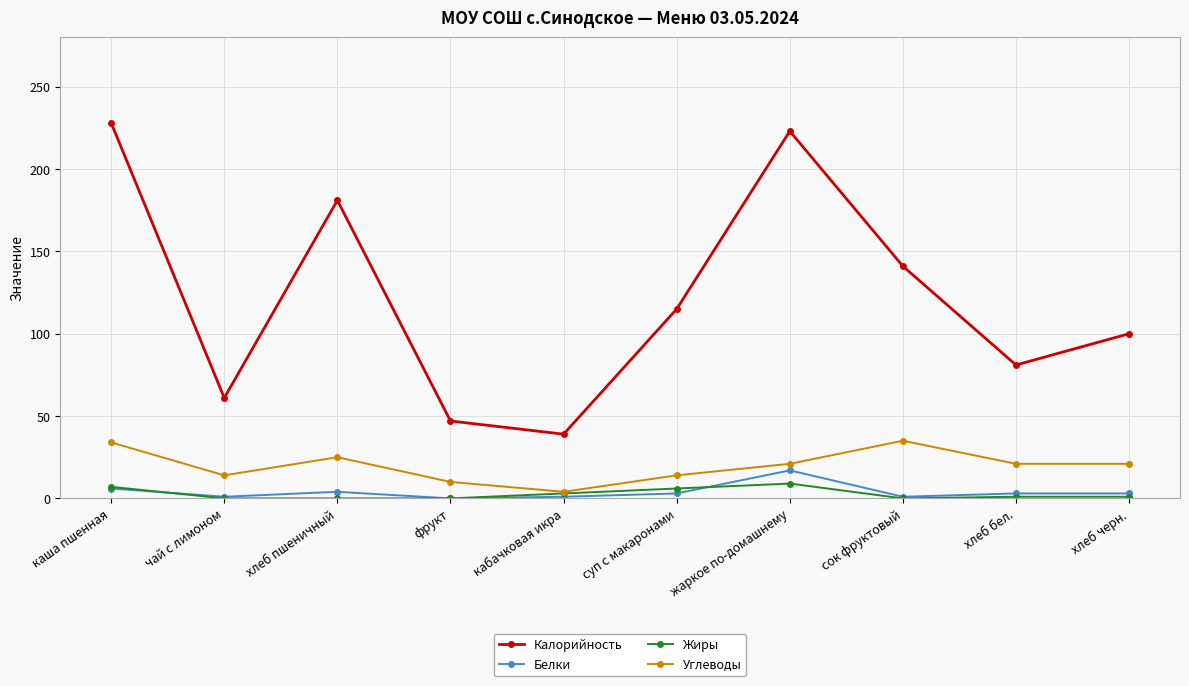

How many data points in Белки are less than 3?

4